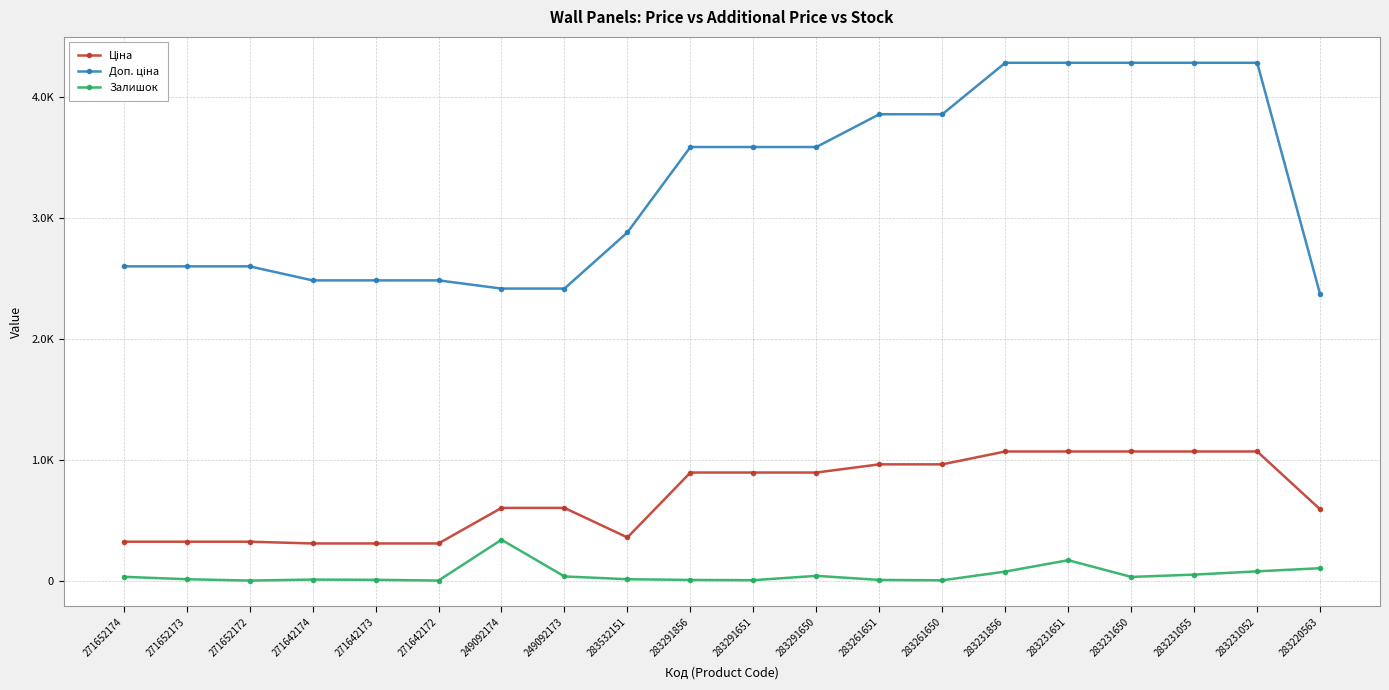

True or false: Залишок has a value of 3.0 at 271642173.

False